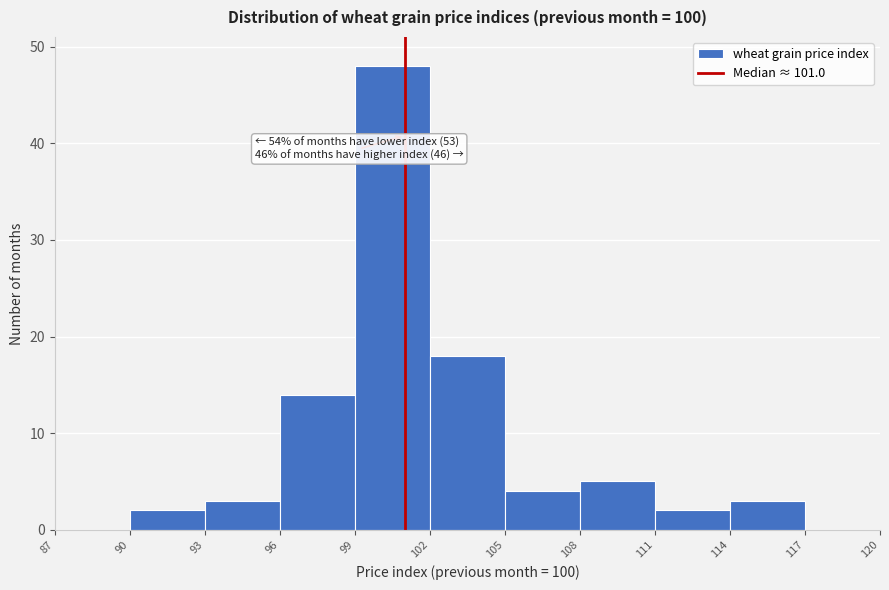

Over which range of the x-axis is the bar tallest?

99 to 102